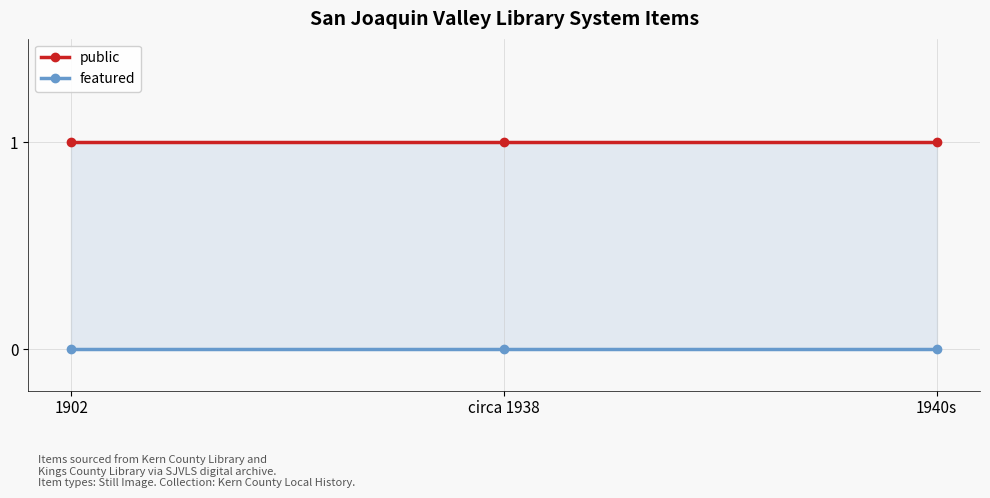

List the series in order of their overall mean, lowest first.

featured, public